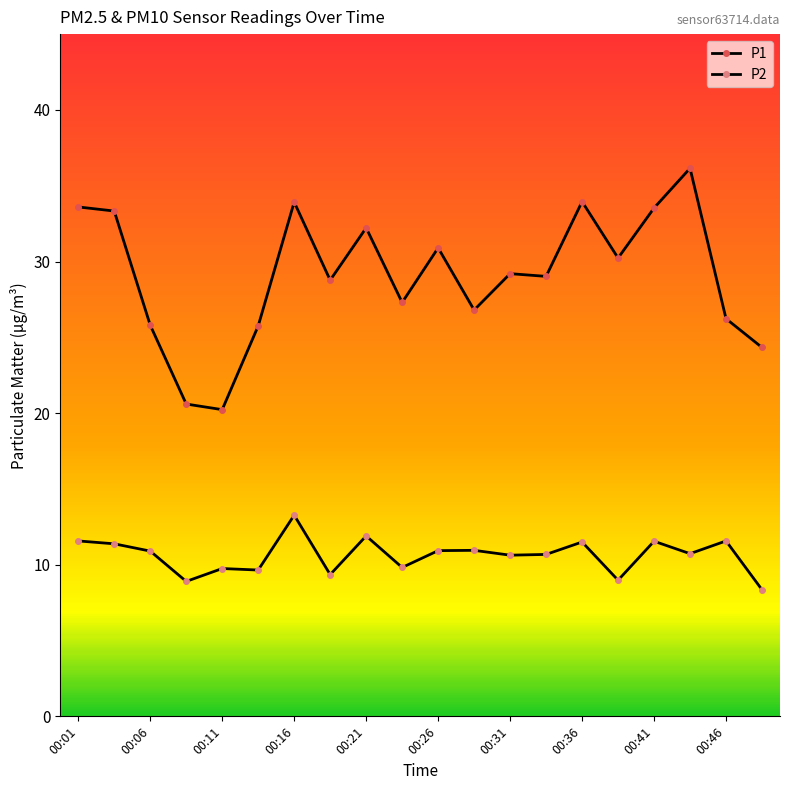

At which category is the sum across all series the highest?

00:16